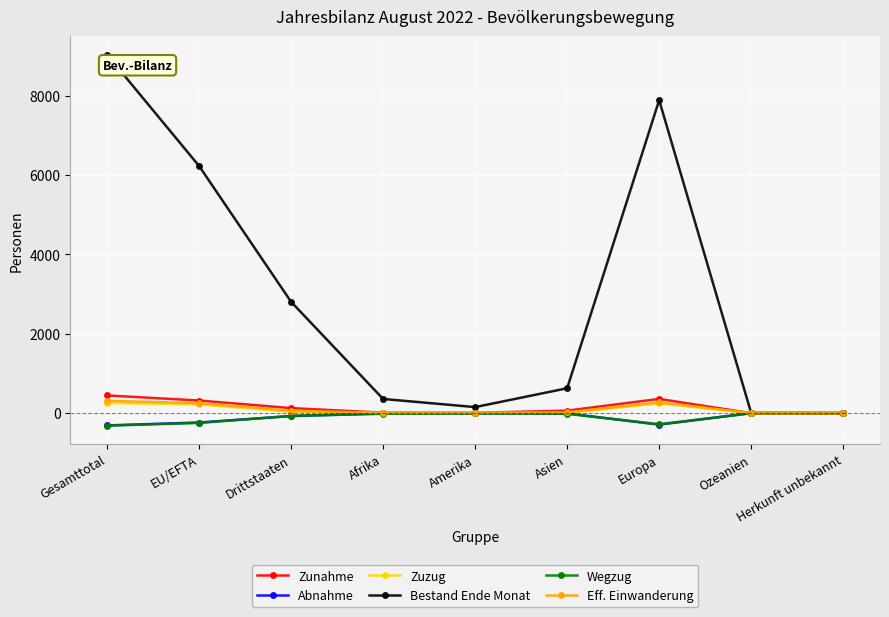

True or false: Bestand Ende Monat has more than 1 points higher than both neighbors.

False